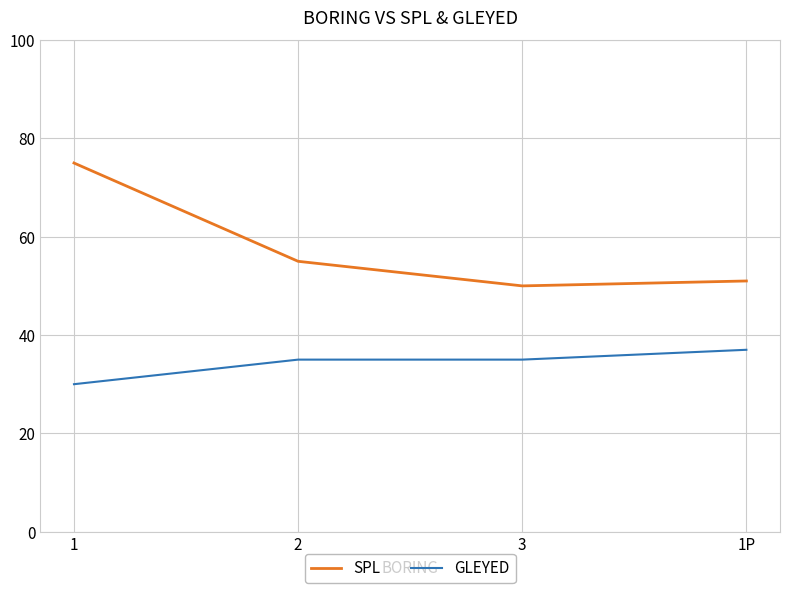

What is the sum of all SPL values?

231